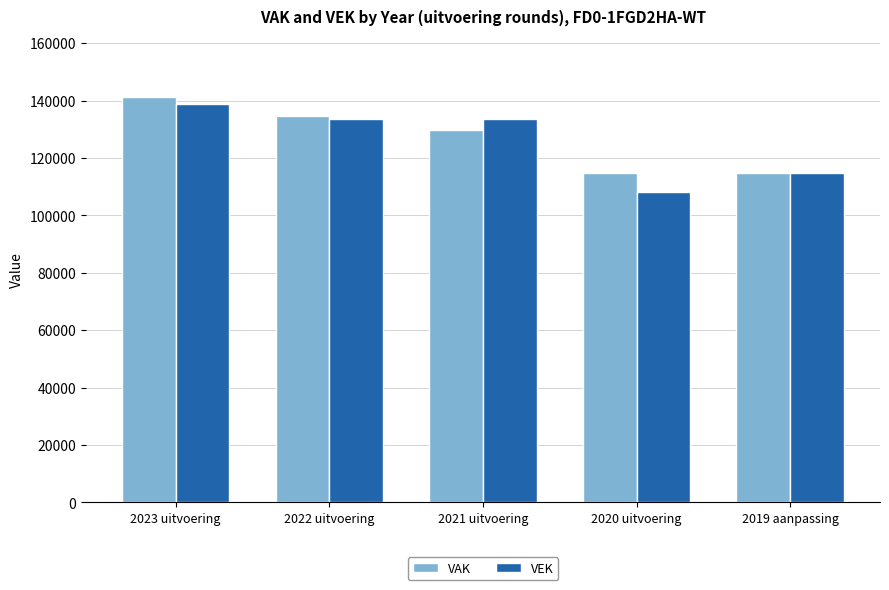

What are all the series names shown in the legend?

VAK, VEK